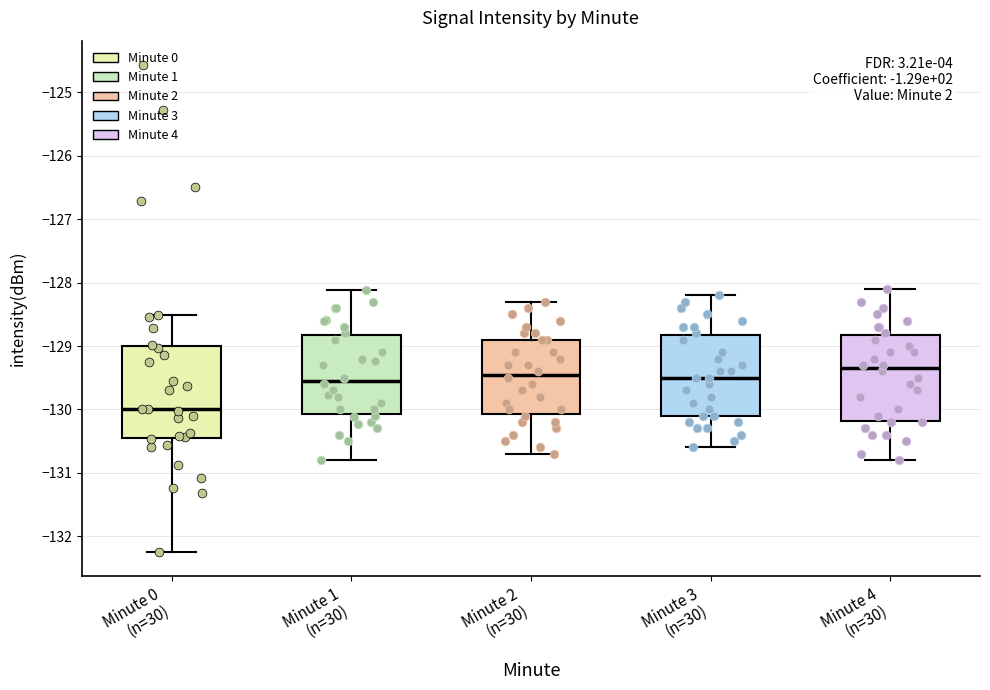

Which box is the tallest, from its lower edge to its upper edge?

Minute 0 (n=30)